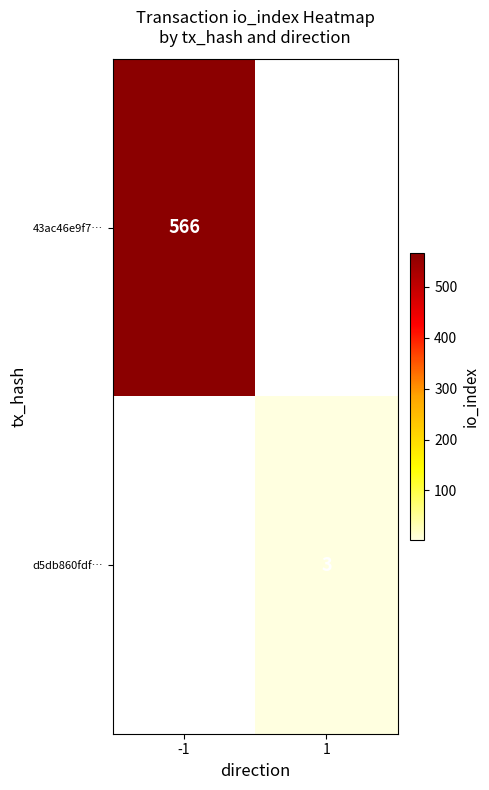

Is the value of d5db860fdf… at 1 greater than the value of 43ac46e9f7… at -1?

No